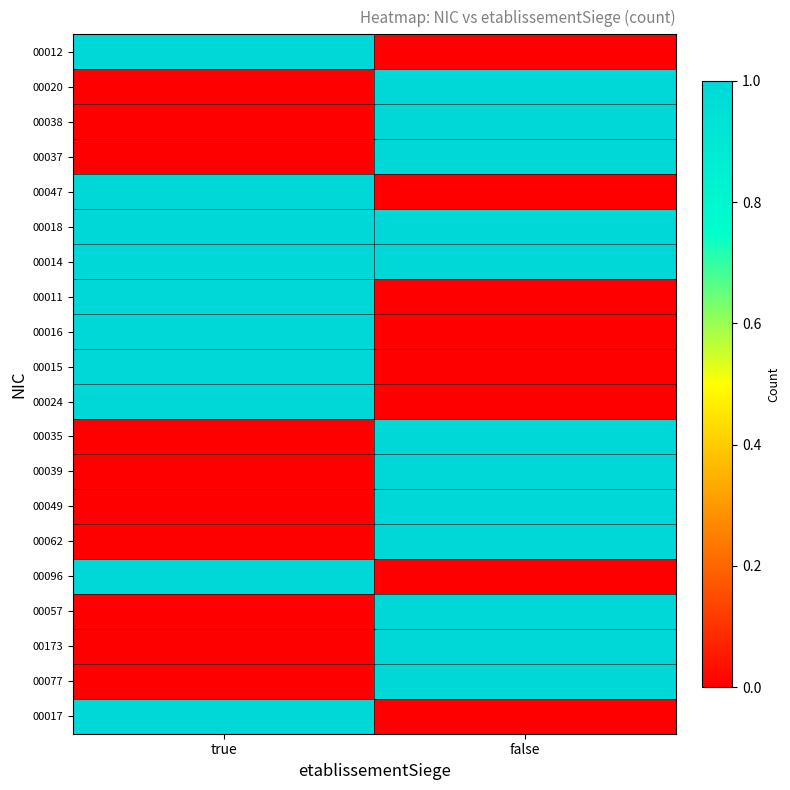

Reading left to right, list all the values displayed in this chart.

00012: true=1	false=0
00020: true=0	false=1
00038: true=0	false=1
00037: true=0	false=1
00047: true=1	false=0
00018: true=1	false=1
00014: true=1	false=1
00011: true=1	false=0
00016: true=1	false=0
00015: true=1	false=0
00024: true=1	false=0
00035: true=0	false=1
00039: true=0	false=1
00049: true=0	false=1
00062: true=0	false=1
00096: true=1	false=0
00057: true=0	false=1
00173: true=0	false=1
00077: true=0	false=1
00017: true=1	false=0